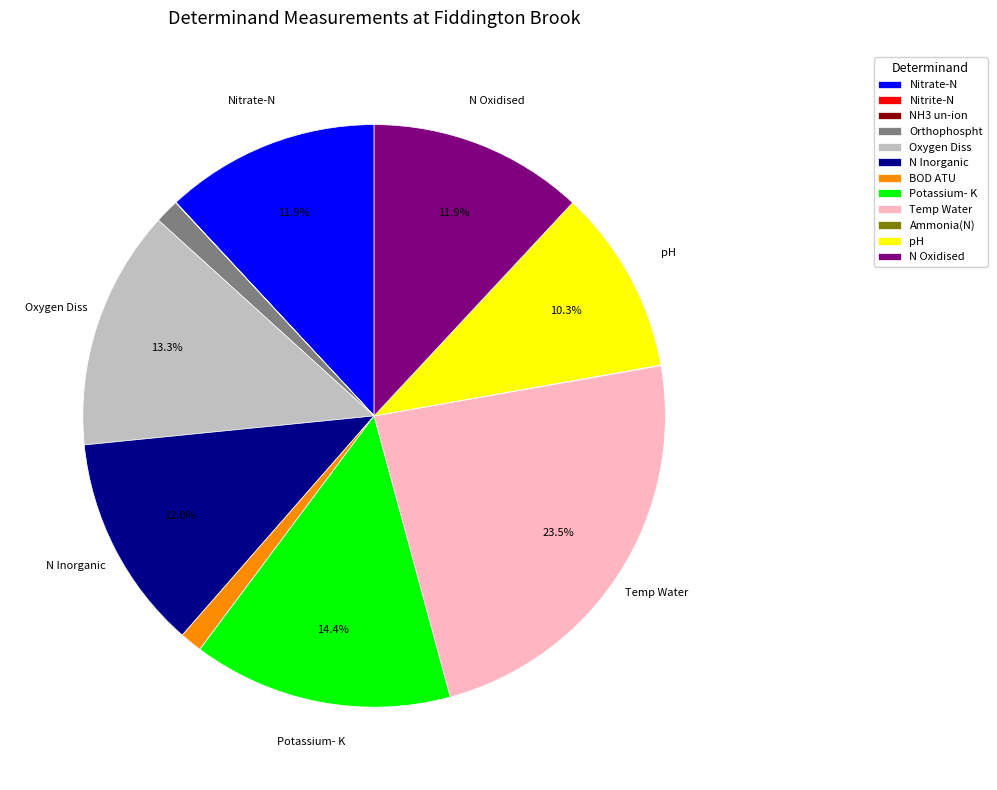

Combined, do Temp Water and Oxygen Diss account for over 50%?

No